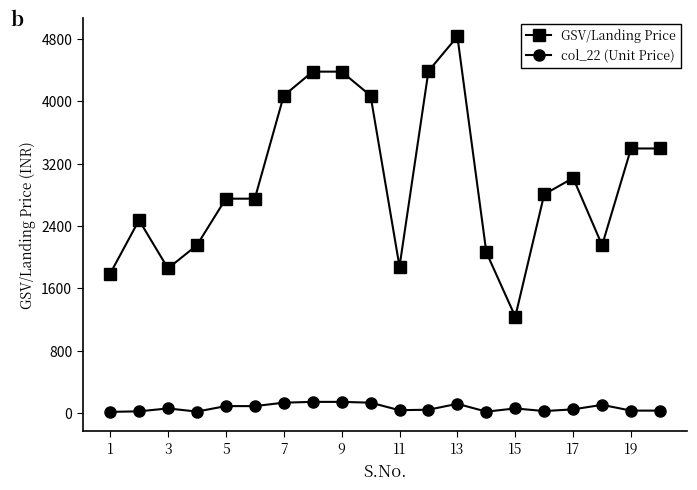

What is the lowest value of the GSV/Landing Price series?

1237.5